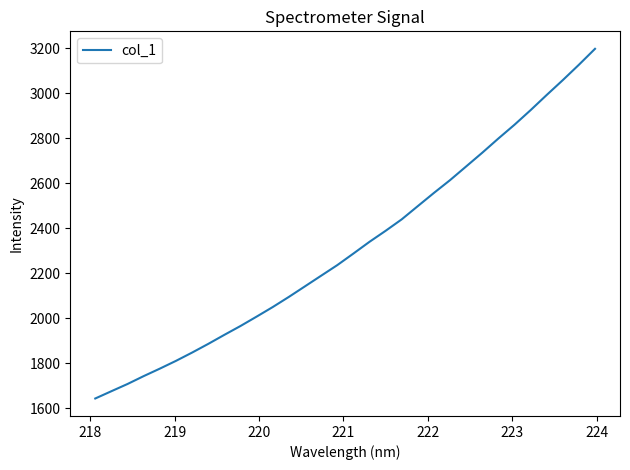

What is the minimum value shown in the chart?

1643.3